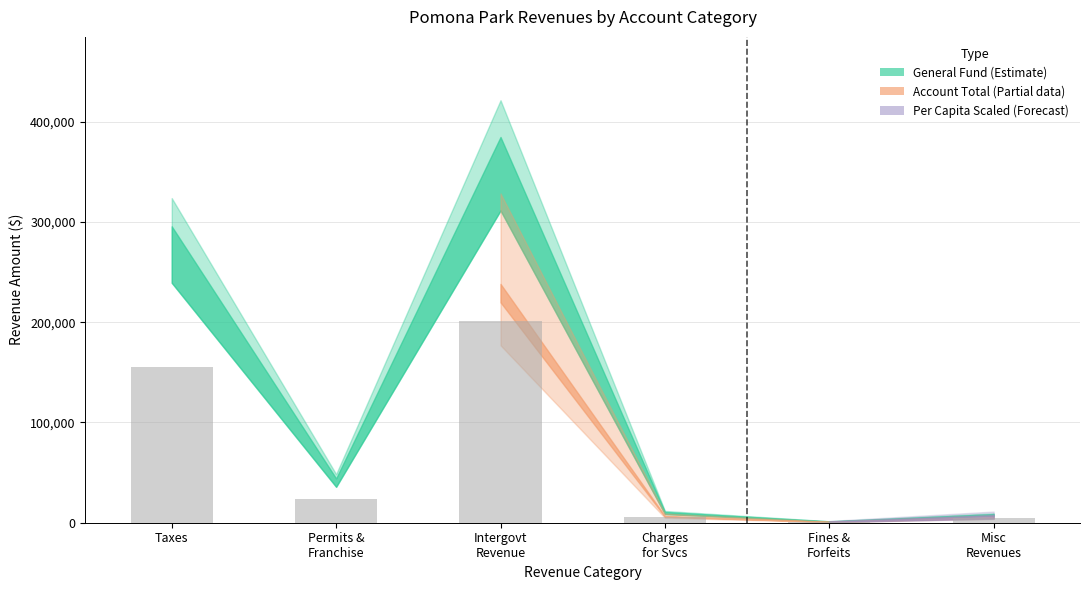

How many data points are above 23175?

3